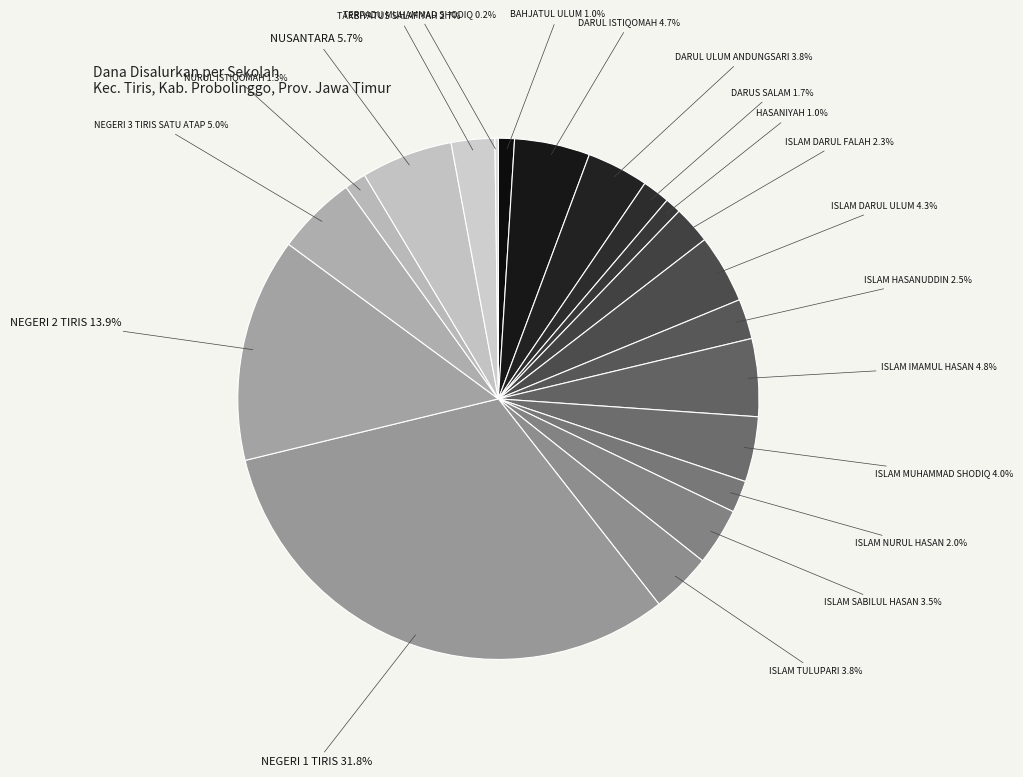

Rank the categories by value from lowest to highest.

SMP TERPADU MUHAMMAD SHODIQ, SMP BAHJATUL ULUM, SMP HASANIYAH, SMP NURUL ISTIQOMAH, SMP DARUS SALAM, SMP ISLAM NURUL HASAN, SMP ISLAM DARUL FALAH, SMP ISLAM HASANUDDIN, SMP TARBIYATUS SALAFIYAH, SMP ISLAM SABILUL HASAN, SMP ISLAM TULUPARI, SMP DARUL ULUM ANDUNGSARI, SMP ISLAM MUHAMMAD SHODIQ, SMP ISLAM DARUL ULUM, SMP DARUL ISTIQOMAH, SMP ISLAM IMAMUL HASAN, SMP NEGERI 3 TIRIS SATU ATAP, SMP NUSANTARA, SMP NEGERI 2 TIRIS, SMP NEGERI 1 TIRIS